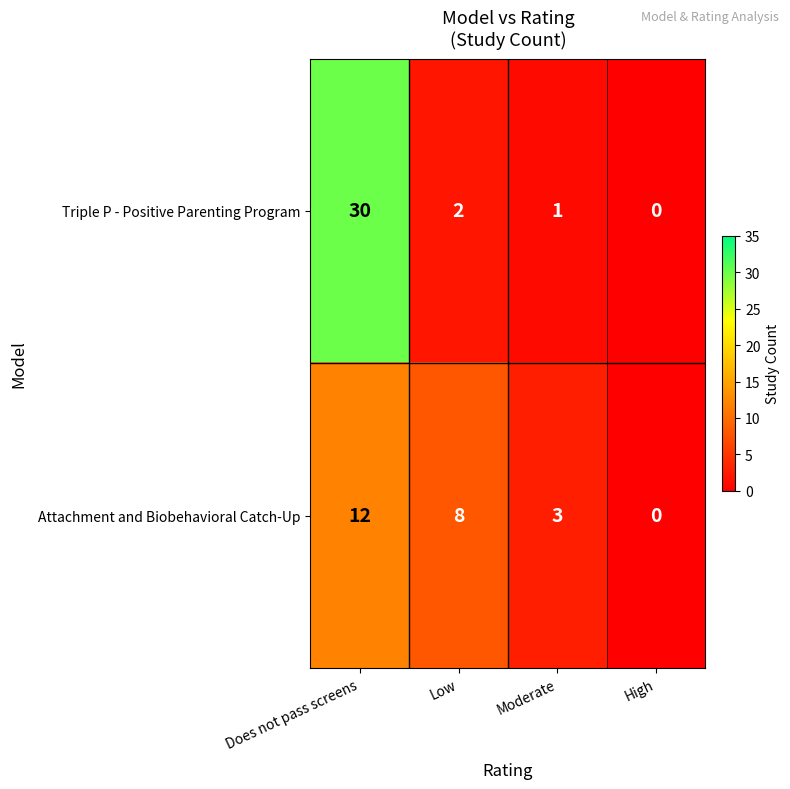

Which label corresponds to the largest value in the chart?

Does not pass screens